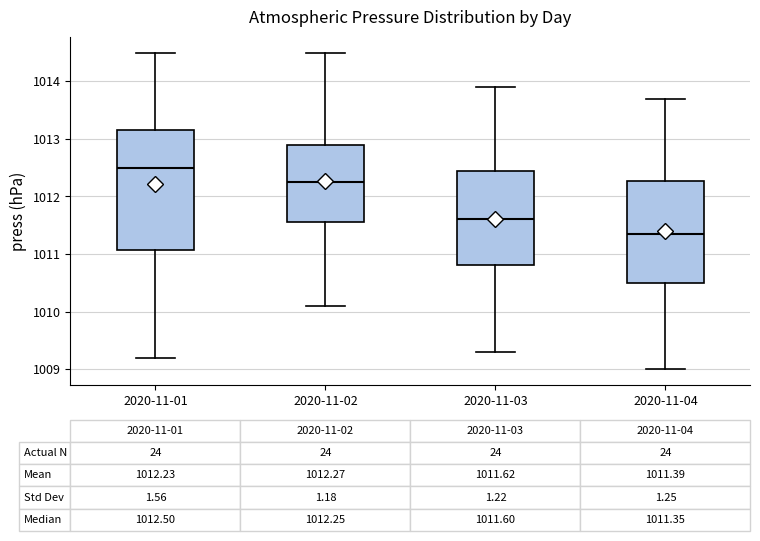

Which box has the lowest median line?

2020-11-04